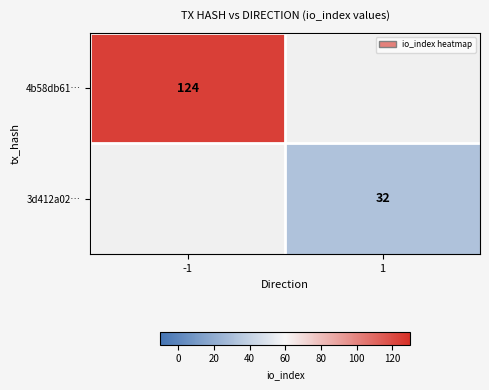

Is it true that 3d412a02… equals 45 at 1?

False